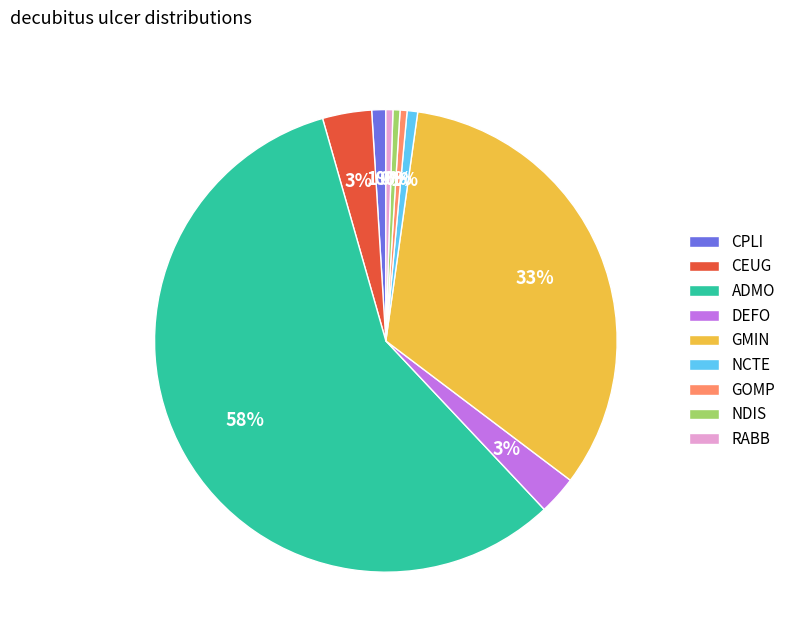

Which has a higher value, ADMO or NDIS?

ADMO